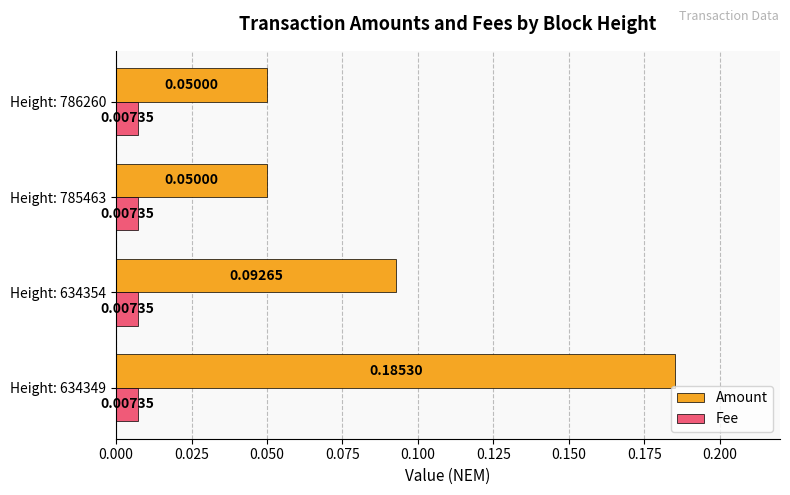

Is the value of Amount at Height: 786260 greater than the value of Fee at Height: 634349?

Yes